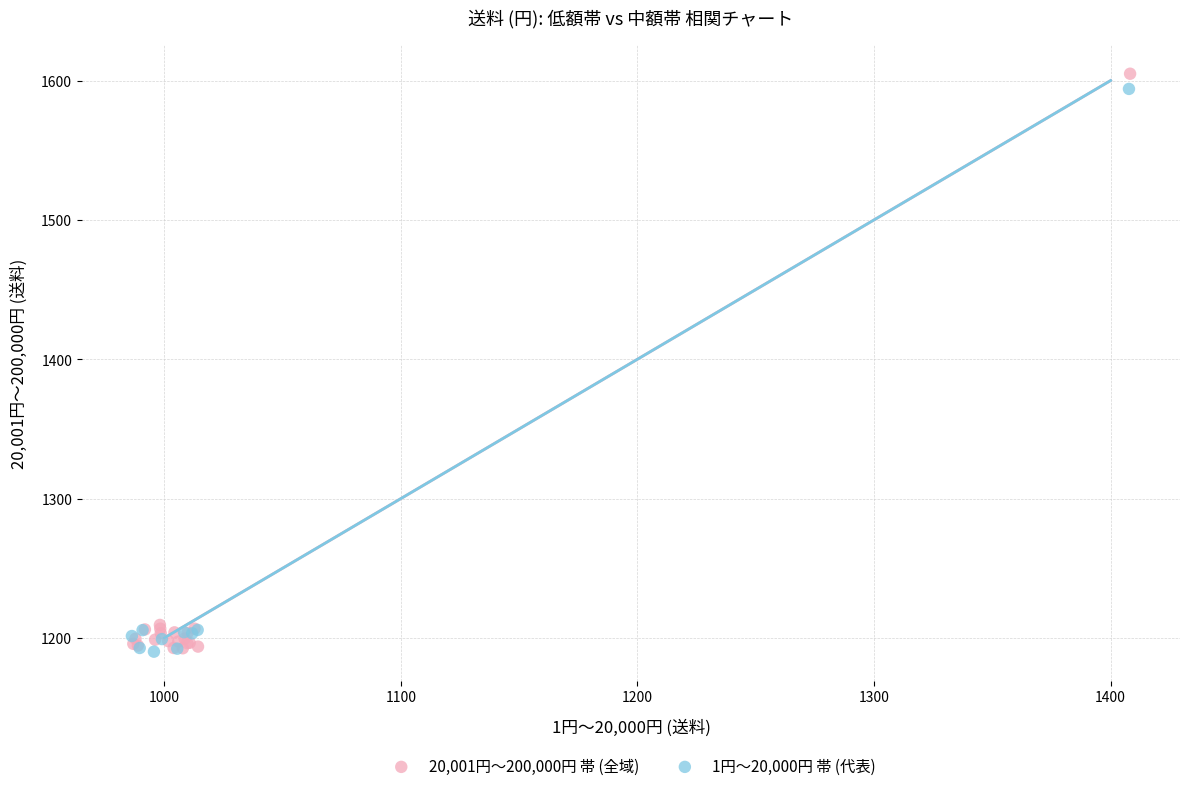

Which series has the widest spread of Y values?

20,001円～200,000円 帯 (全域)